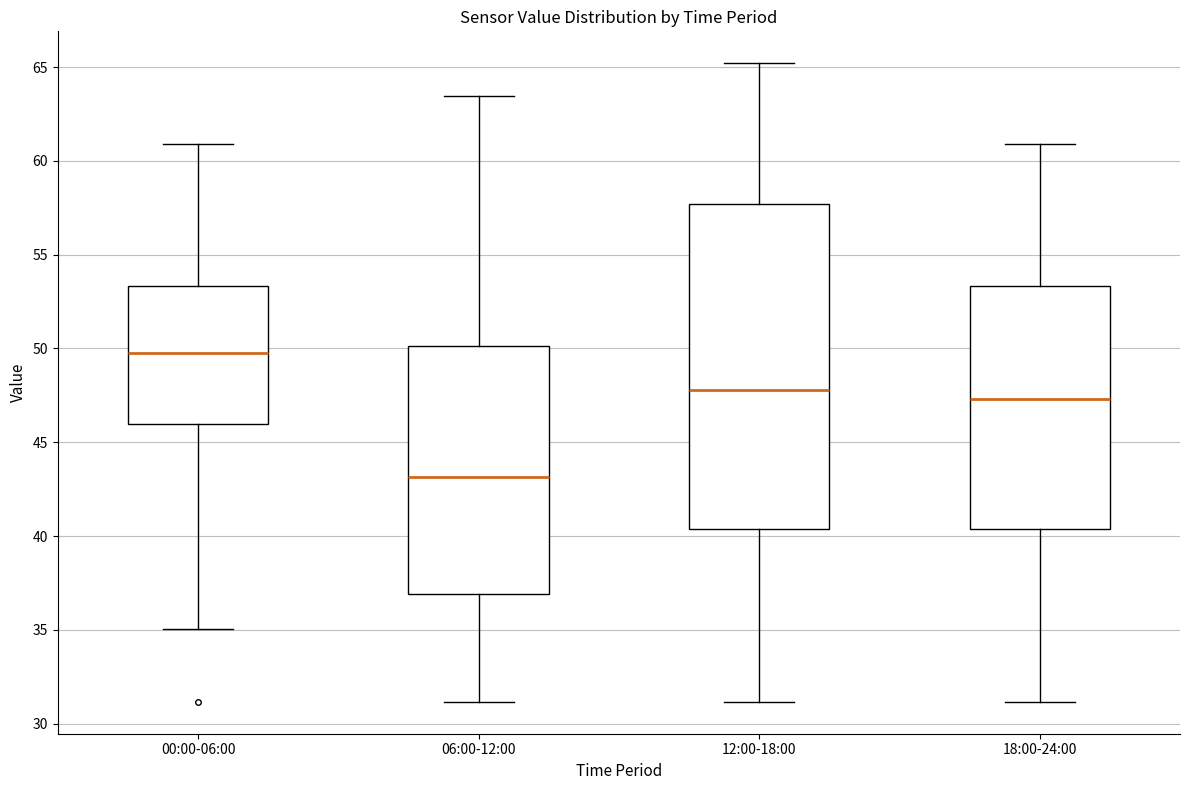

Reading left to right, read every box against the y-axis: the position of its median line, the range the box covers, and the ends of its whiskers. The values are not printed on the chart, so give them approximately, as read against the axis.

00:00-06:00: median 50.0, box 46.0 to 53.5, whiskers 35.0 to 61.0
06:00-12:00: median 43.0, box 37.0 to 50.0, whiskers 31.0 to 63.5
12:00-18:00: median 48.0, box 40.5 to 57.5, whiskers 31.0 to 65.0
18:00-24:00: median 47.5, box 40.5 to 53.5, whiskers 31.0 to 61.0